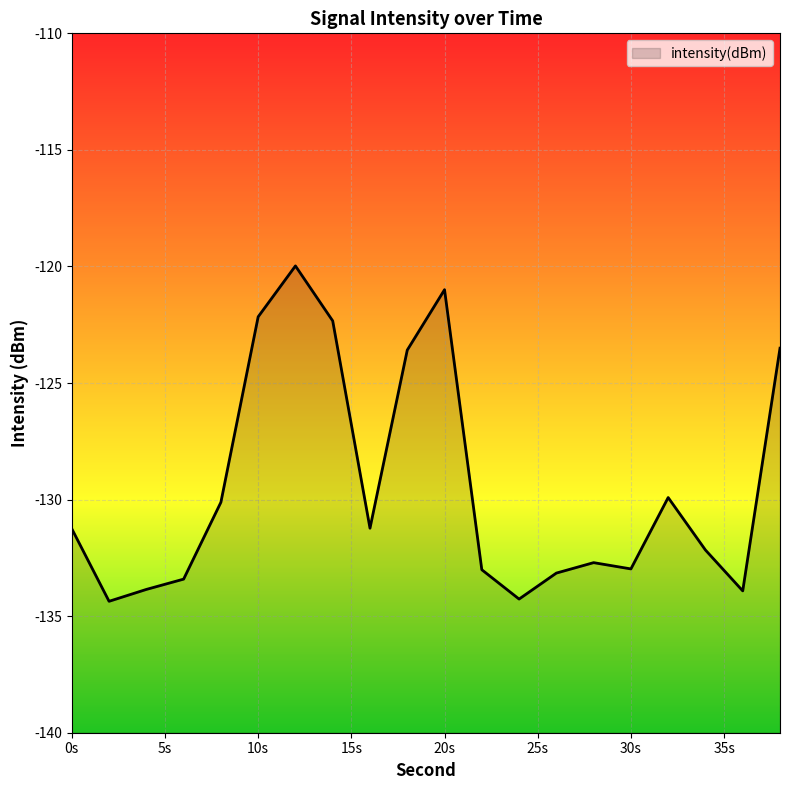

Does the chart display data point markers on the line(s)?

No